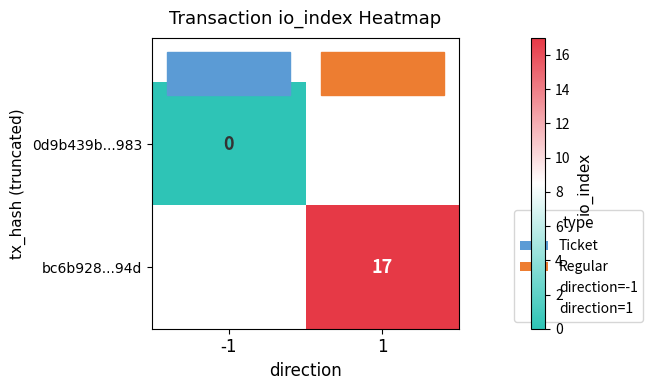

At how many categories does at least one series exceed 8?

1